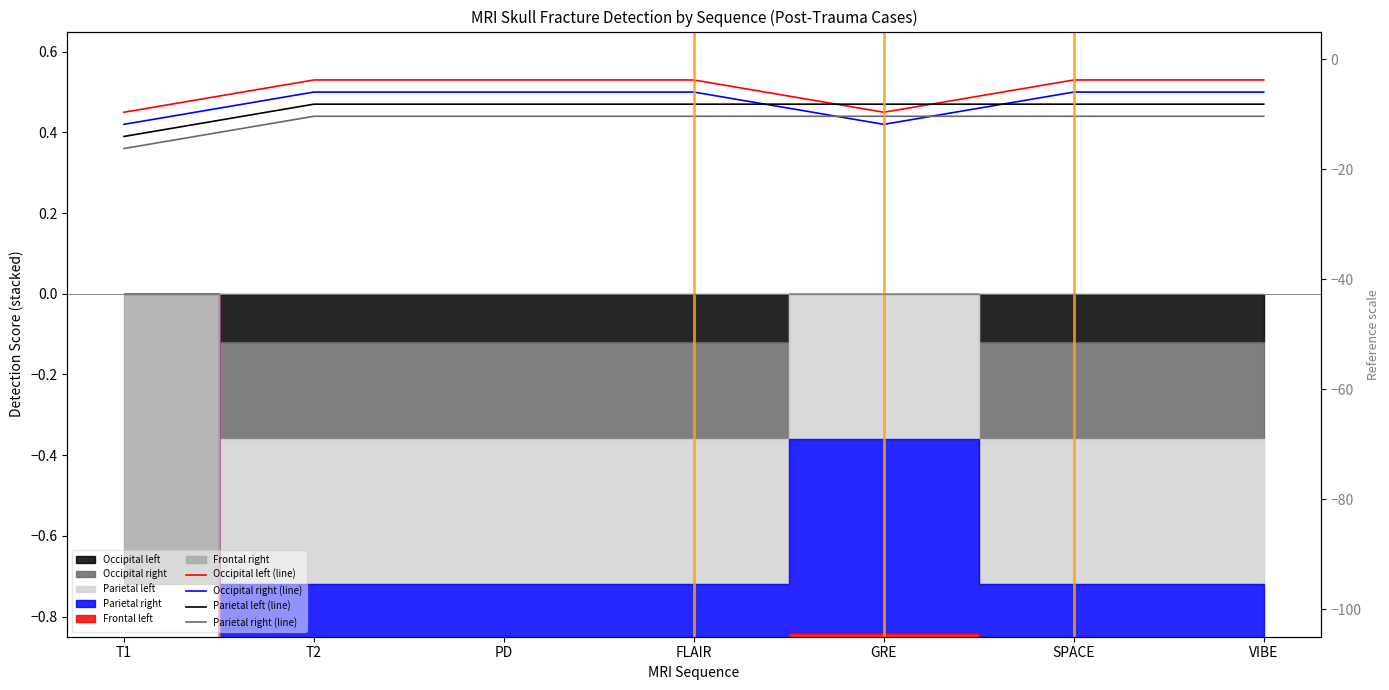

How many intersections are there between Parietal left (line) and Occipital right (line)?

2